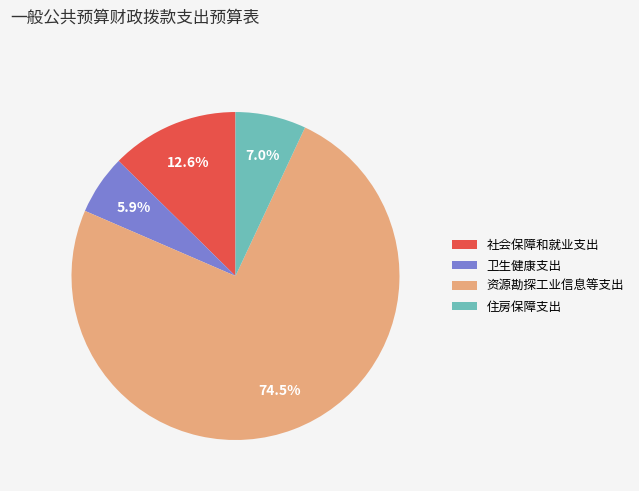

Does 社会保障和就业支出 represent more than half of the total?

No